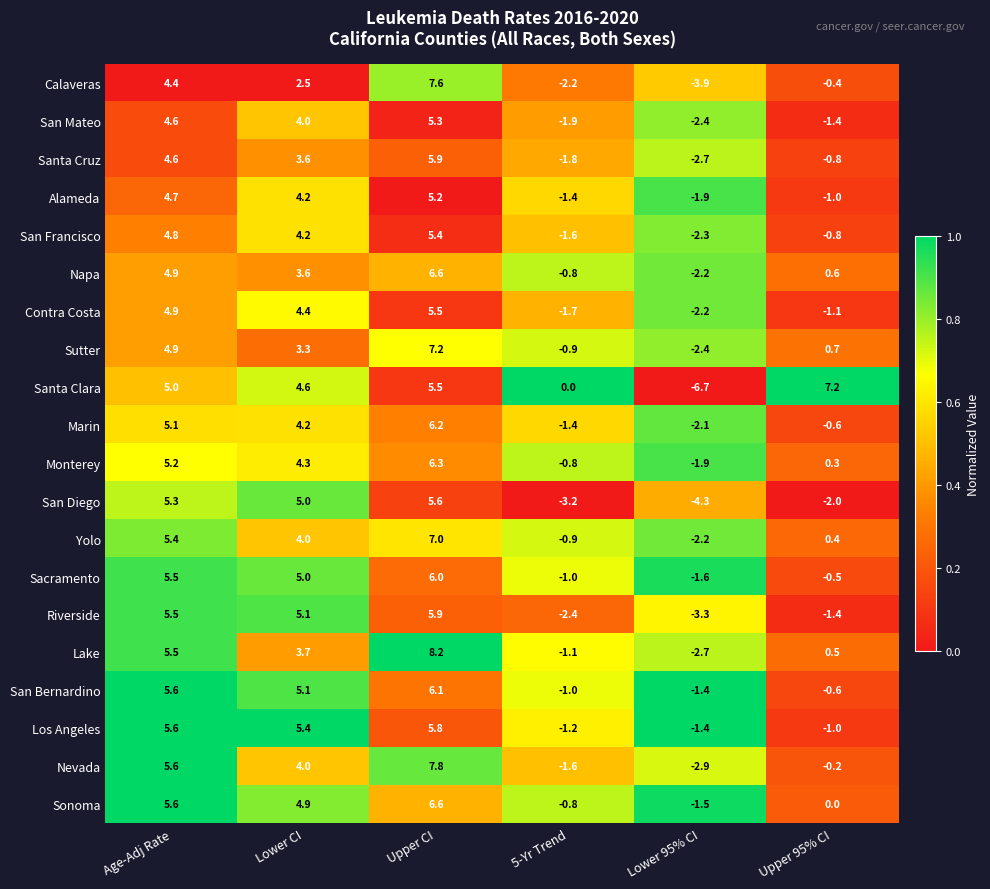

Rank the categories by Sacramento value from highest to lowest.

Upper CI, Age-Adj Rate, Lower CI, Upper 95% CI, 5-Yr Trend, Lower 95% CI